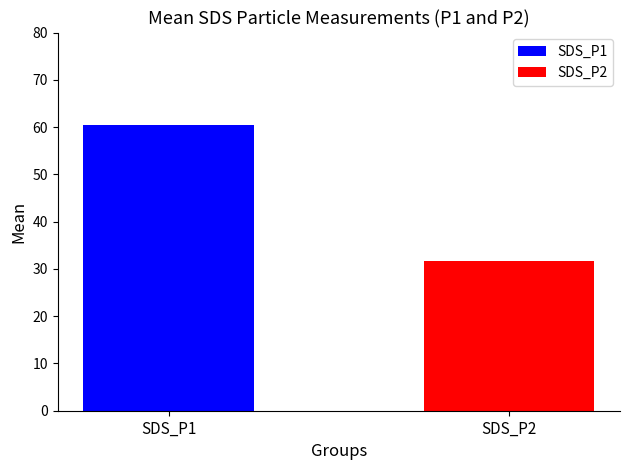

True or false: the data shows 31.7 at SDS_P2.

True